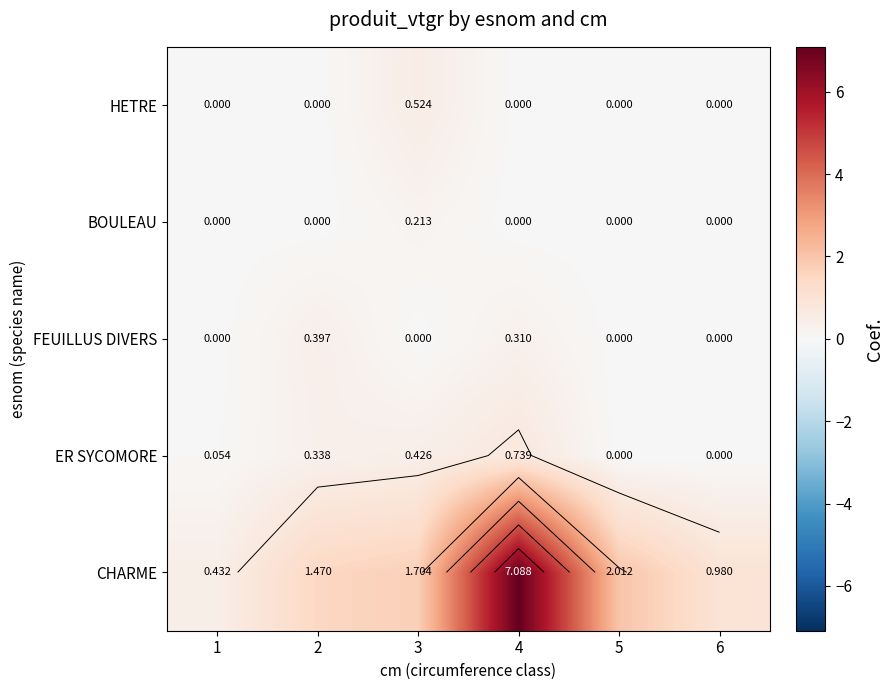

At how many categories does at least one series exceed 4?

1